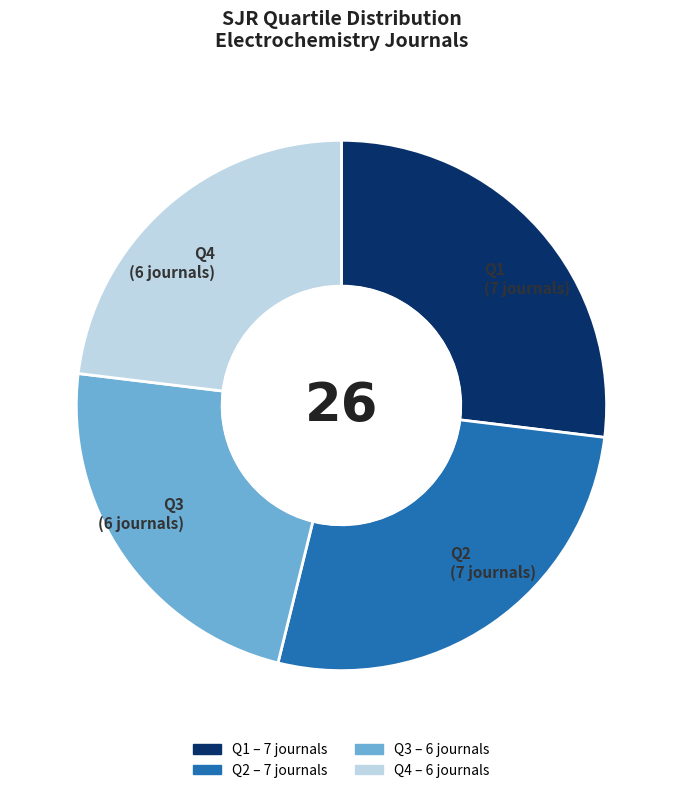

Is it true that Q1 is 27% of the pie?

True